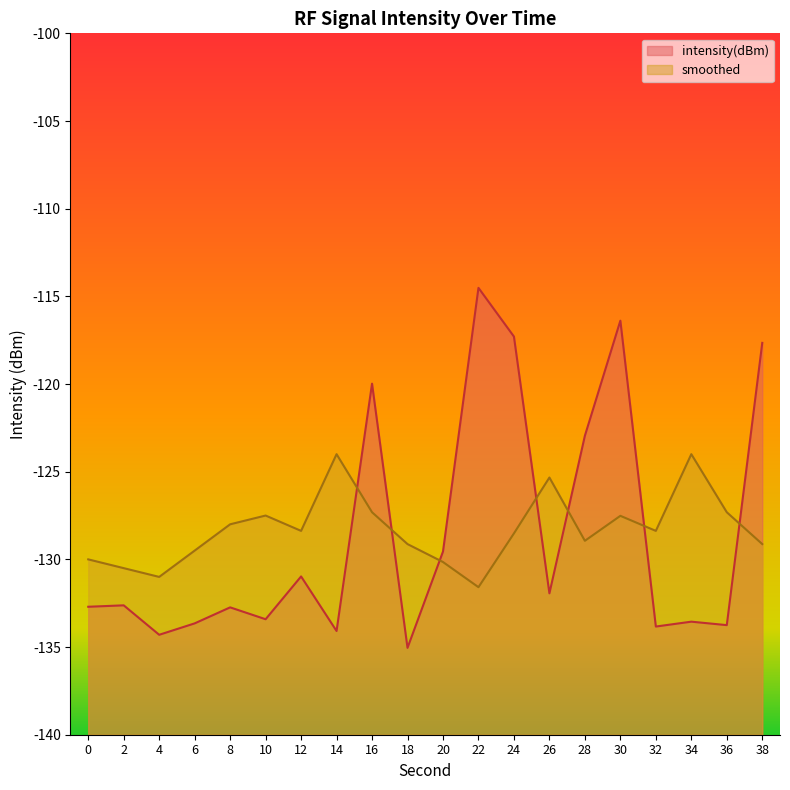

At which category does smoothed reach its first local peak?

10